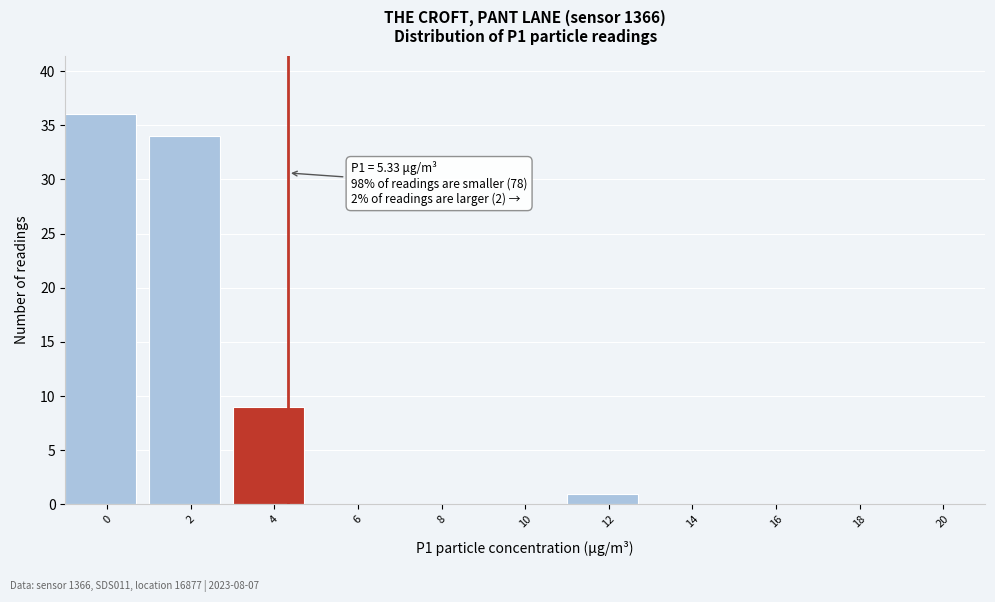

Reading left to right, list all the values displayed in this chart.

0=36	2=34	4=9	6=0	8=0	10=0	12=1	14=0	16=0	18=0	20=0